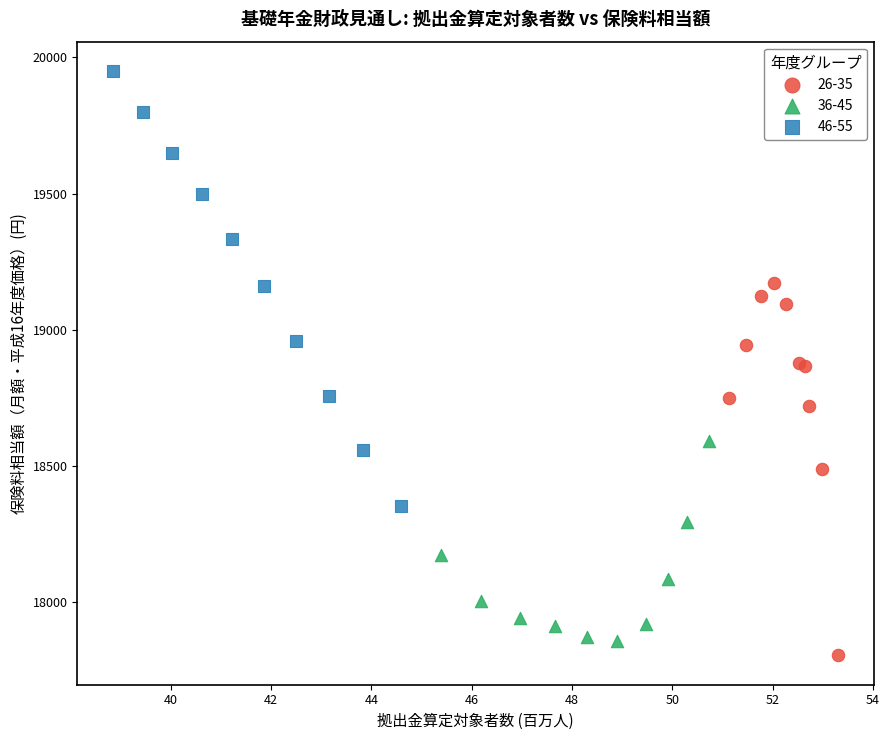

Which series reaches the maximum Y coordinate?

46-55